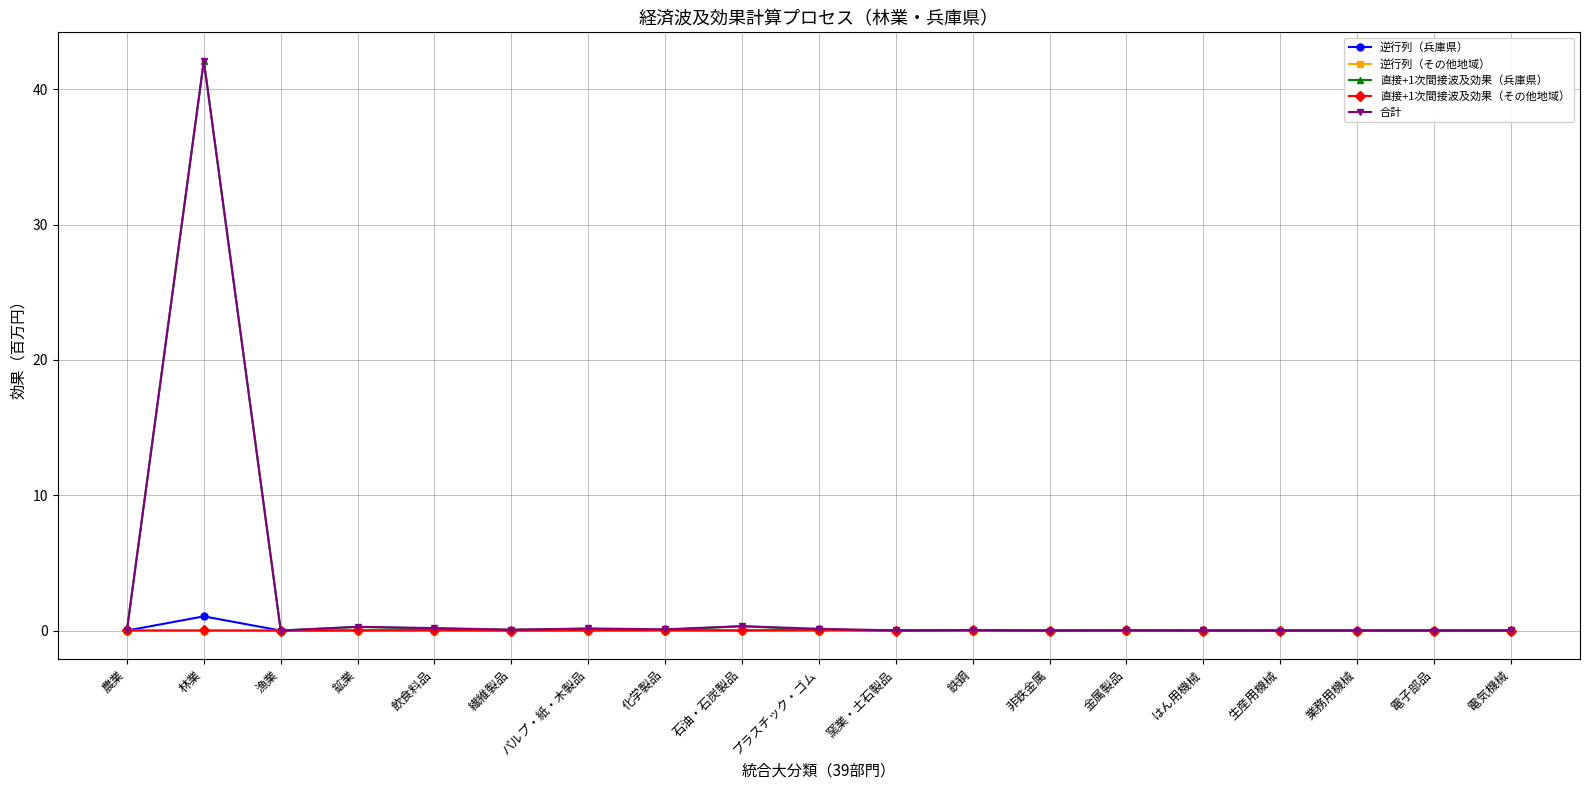

True or false: 直接+1次間接波及効果（その他地域） and 逆行列（その他地域） intersect in this chart.

False